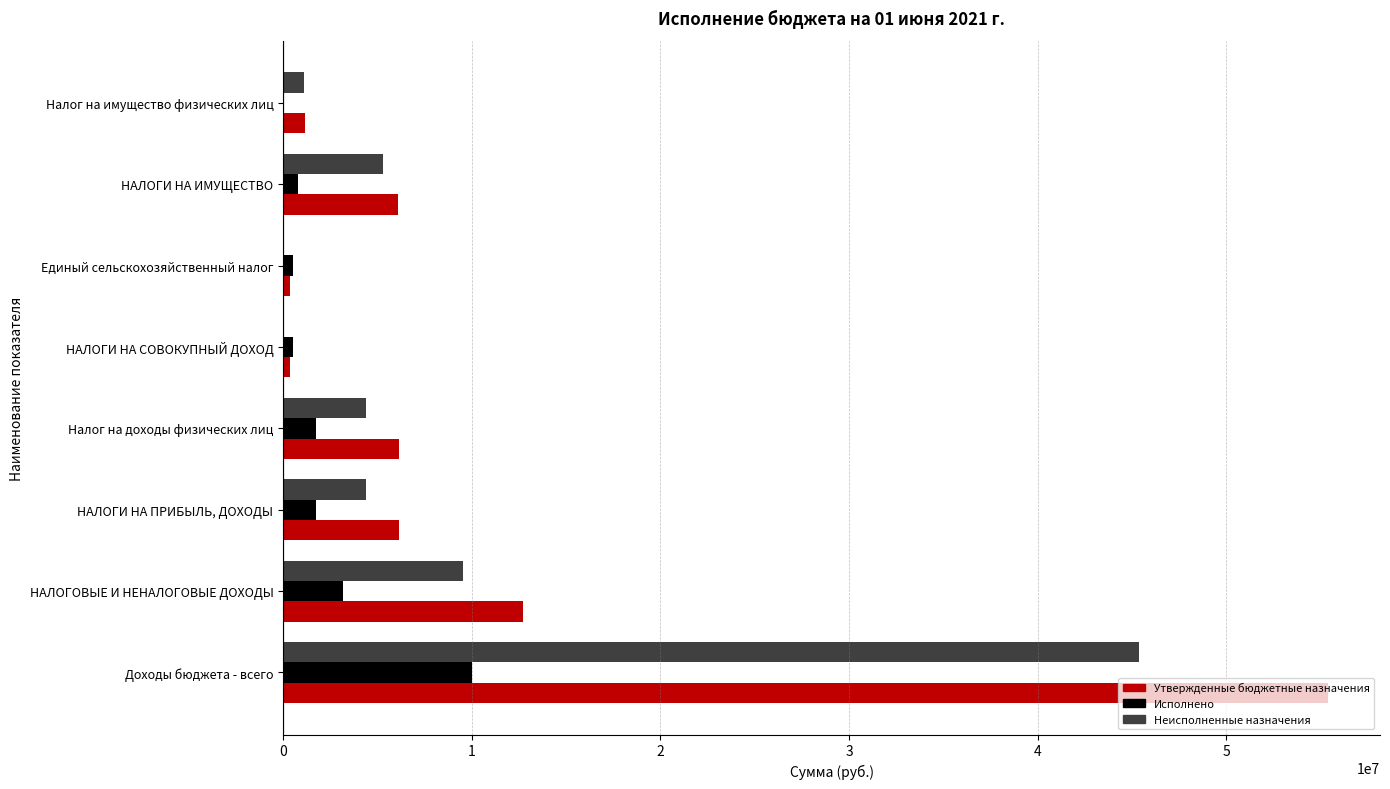

The Утвержденные бюджетные назначения series shows 8456092.4 at Налог на доходы физических лиц. True or false?

False